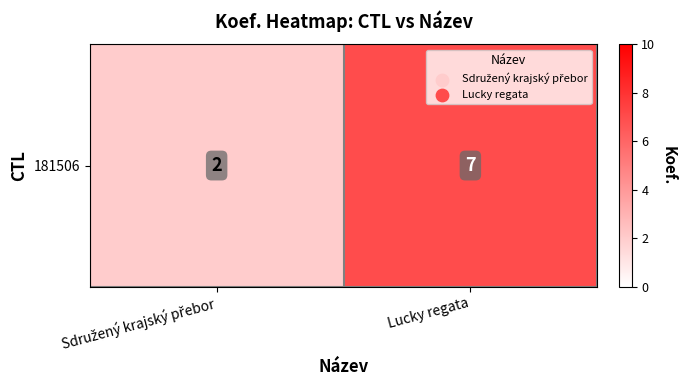

Reading right to left, extract all data points from this chart.

7	2